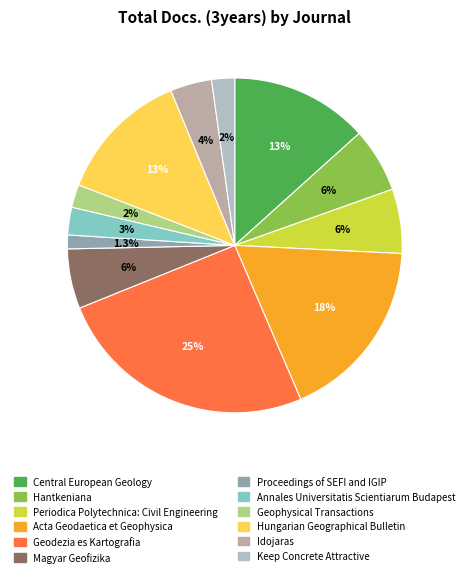

How much of the chart is everything except Keep Concrete Attractive?

97.8%